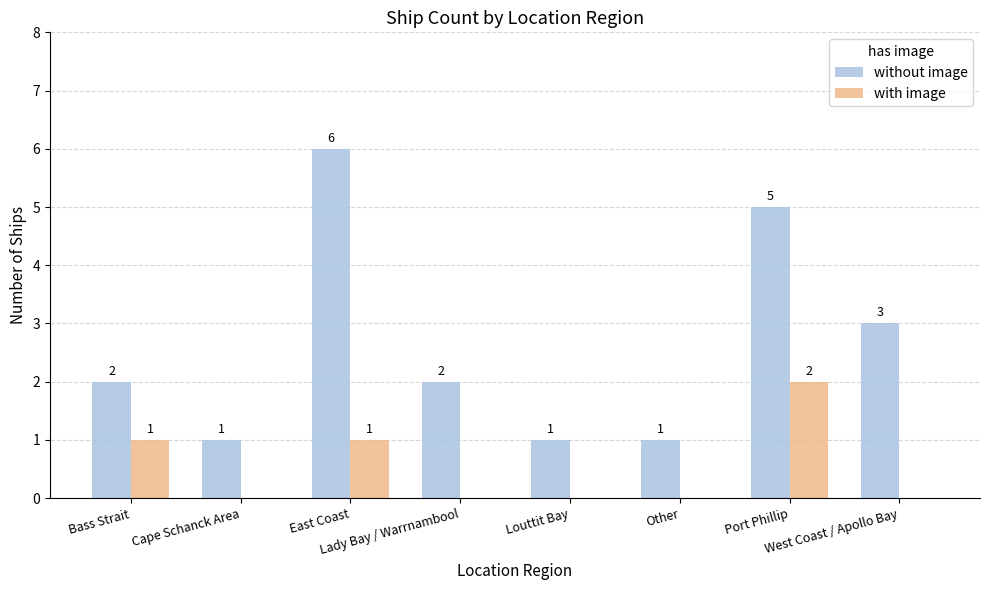

Are the bars horizontal?

No